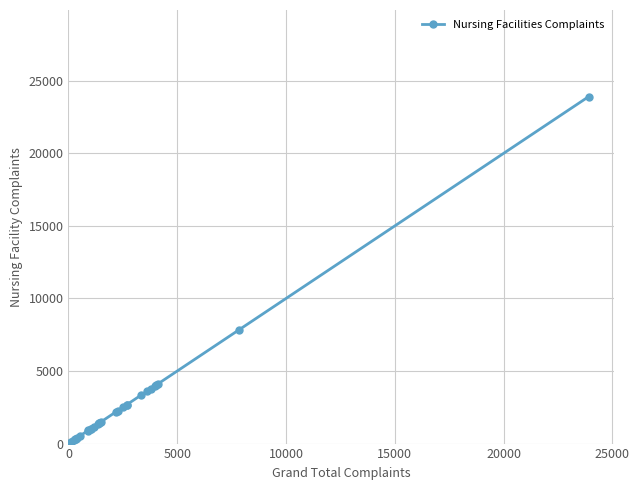

What is the difference between the maximum and second lowest values?

23773